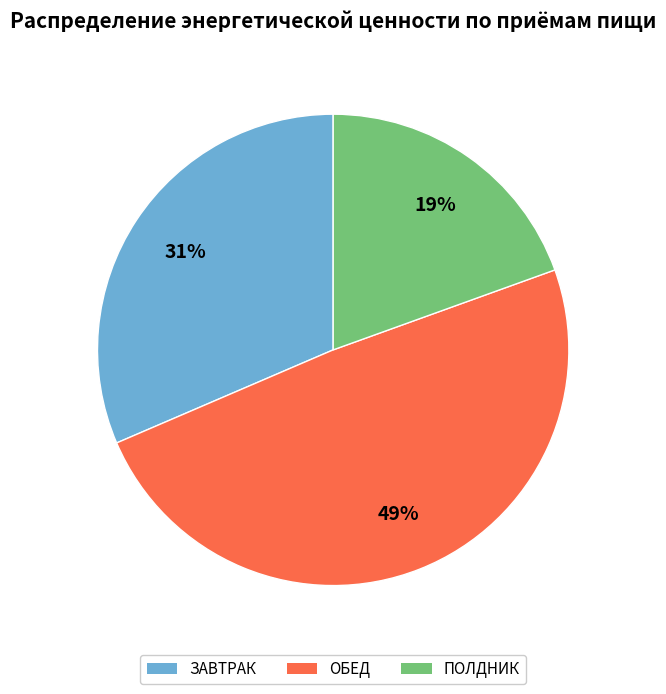

The ЗАВТРАК slice represents 18% of the pie. True or false?

False